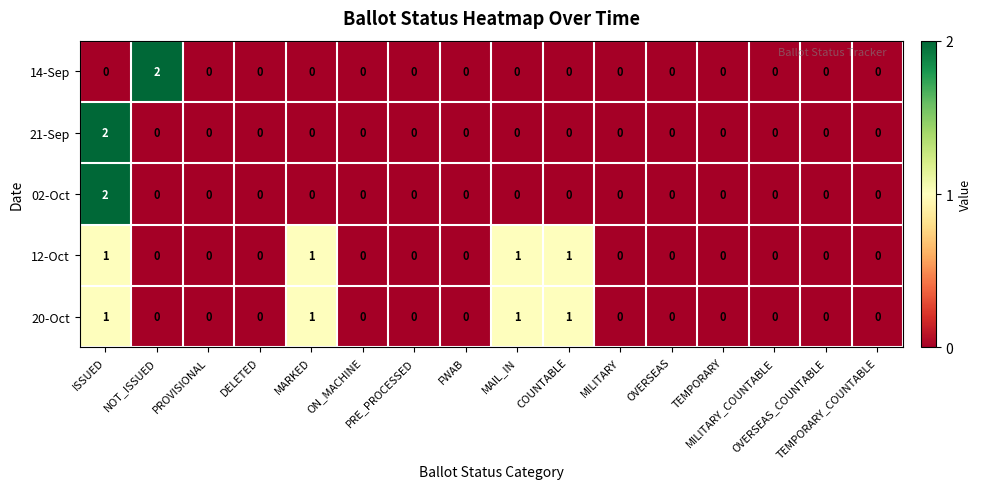

How many 02-Oct values are between 0 and 1?

15